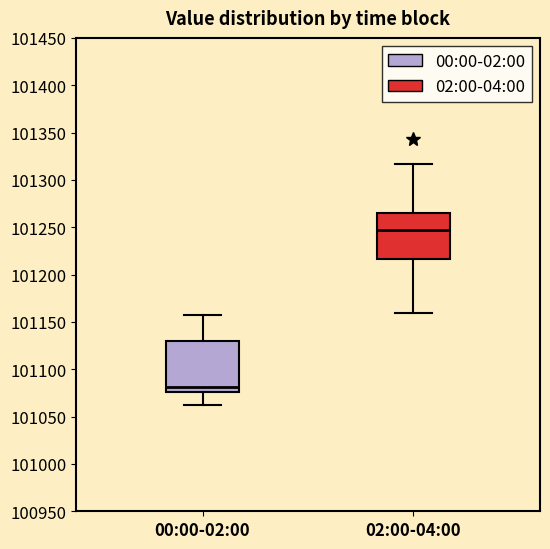

Which box is the tallest, from its lower edge to its upper edge?

00:00-02:00